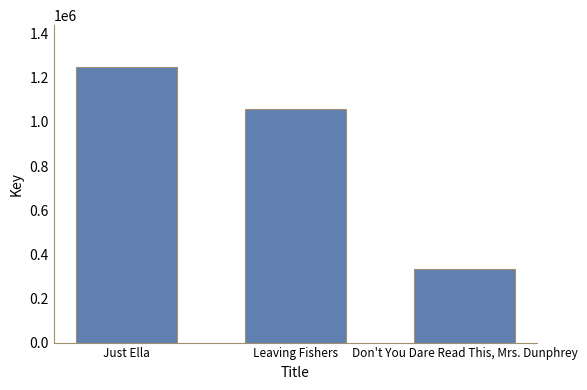

At which label is the value closest to 793044?

Leaving Fishers